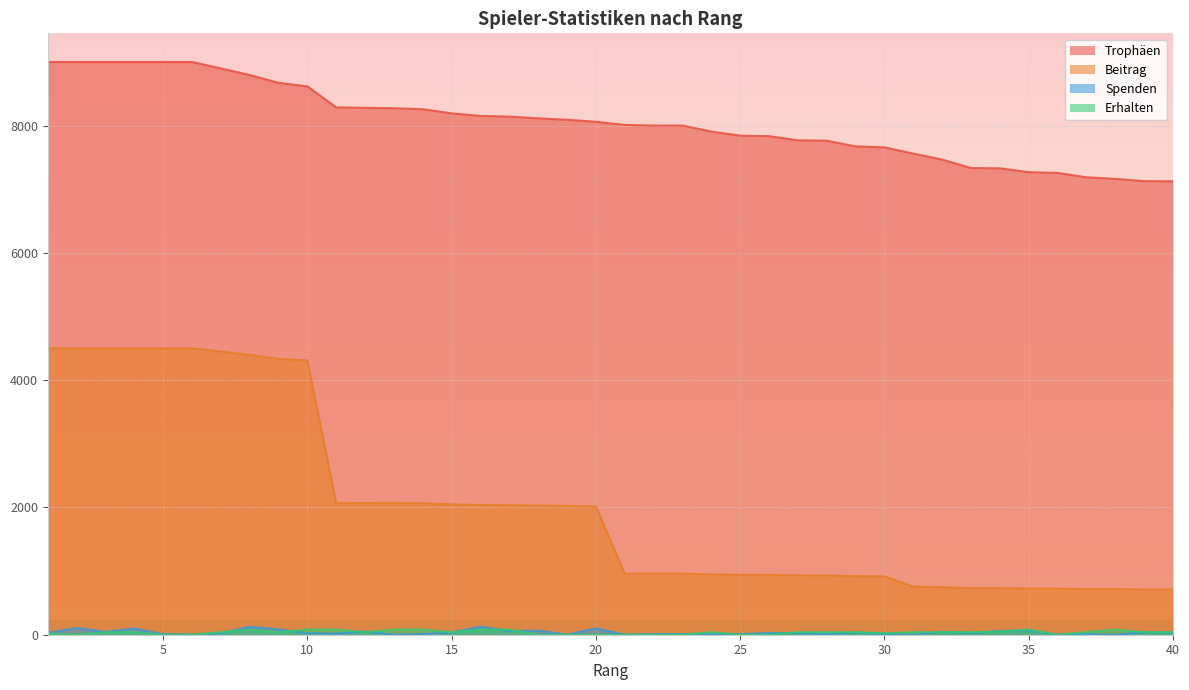

Does the chart display data point markers on the line(s)?

No